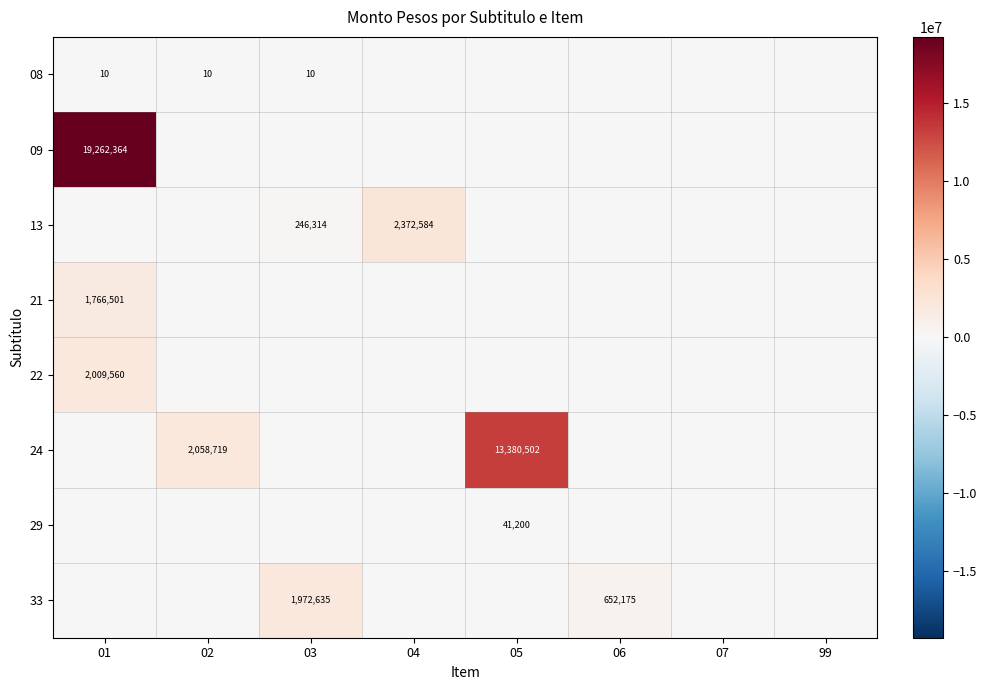

What is the maximum value shown in the chart?

19262364